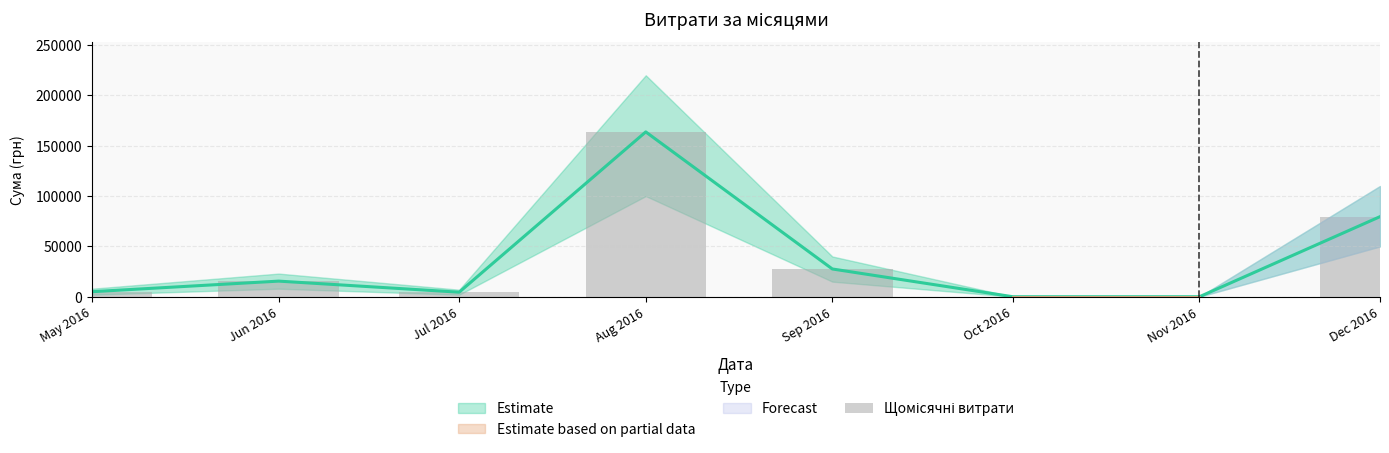

What is the difference between the values at Jun 2016 and Dec 2016?

64039.0